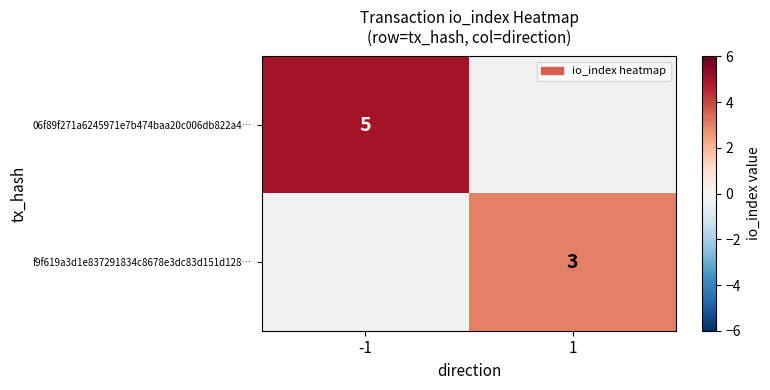

Is it true that 06f89f271a6245971e7b474baa20c006db822a4… equals 1.8 at -1?

False